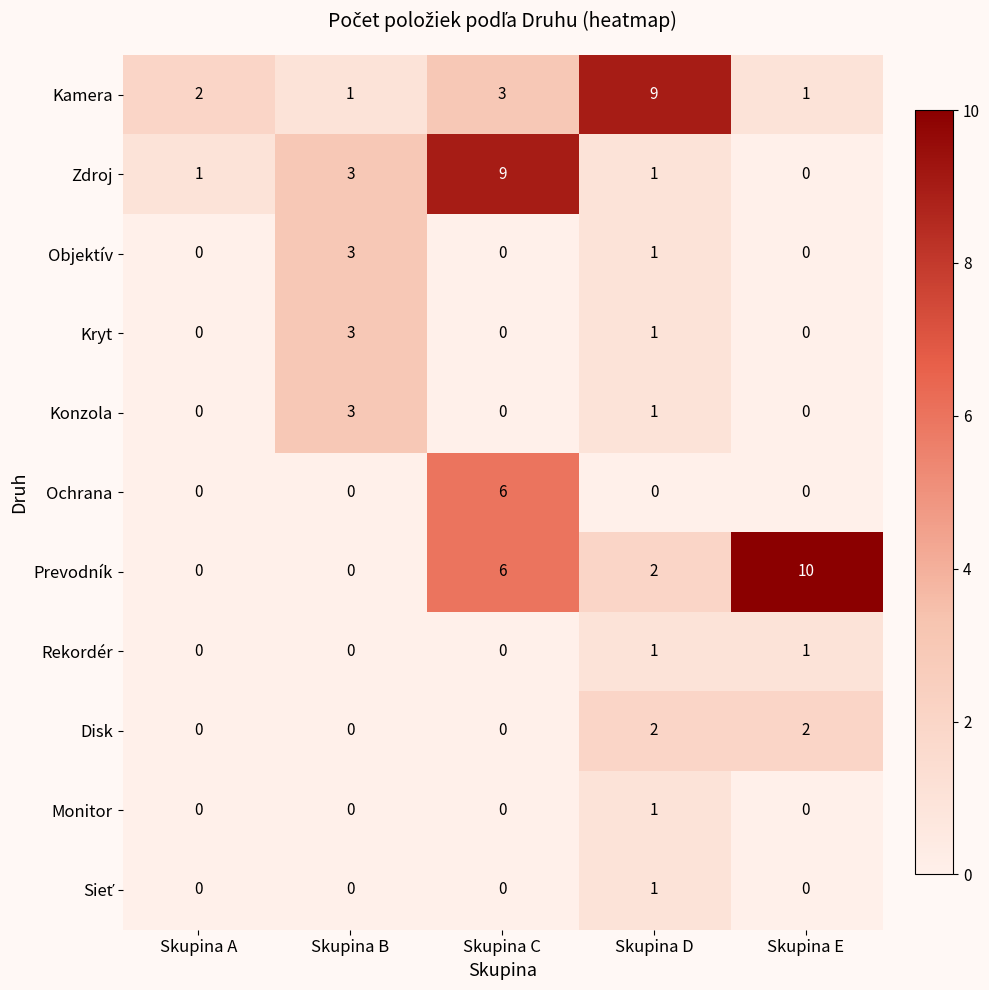

How many values in the Kryt series exceed 0?

2